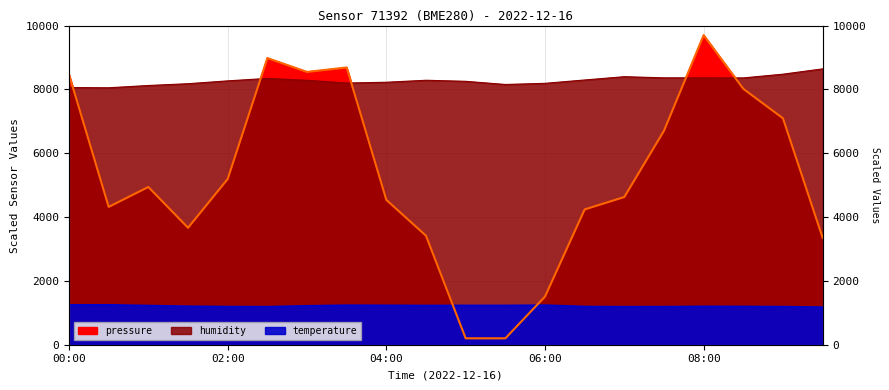

What is the smallest value displayed?

200.0